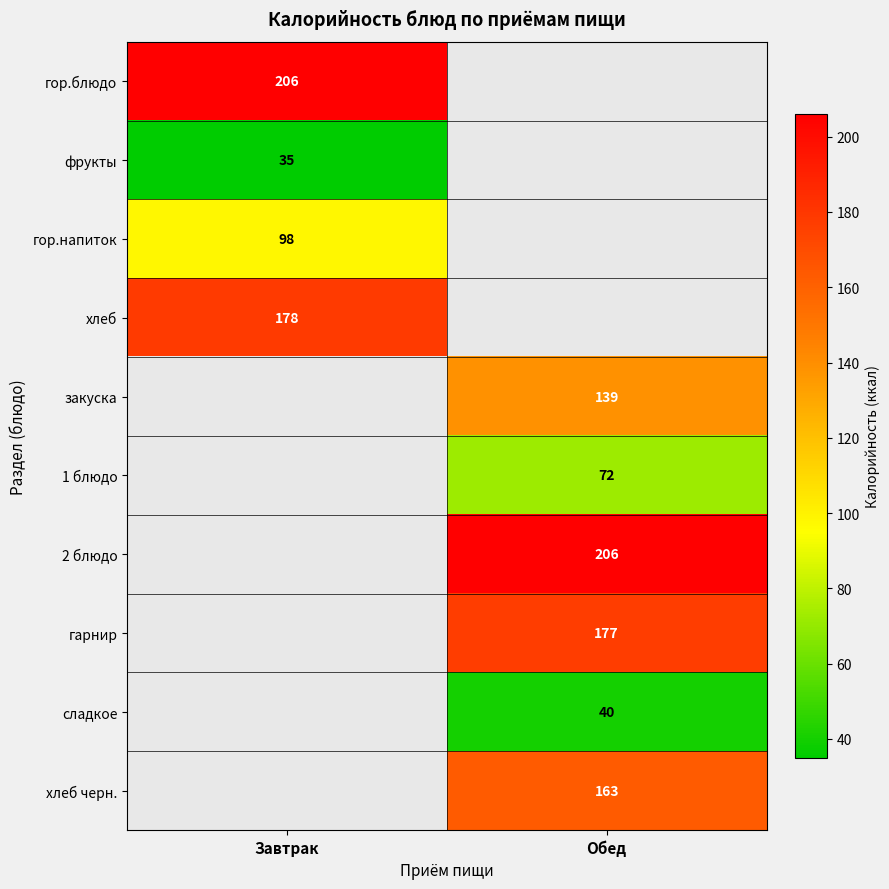

Is it true that сладкое equals 40 at Обед?

True